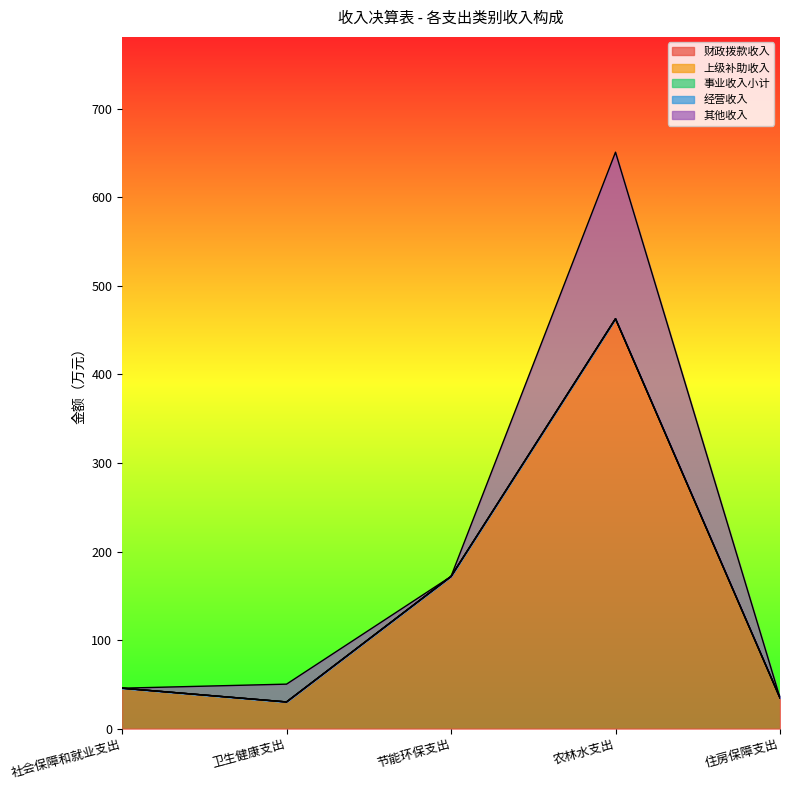

True or false: 其他收入 and 经营收入 intersect in this chart.

False